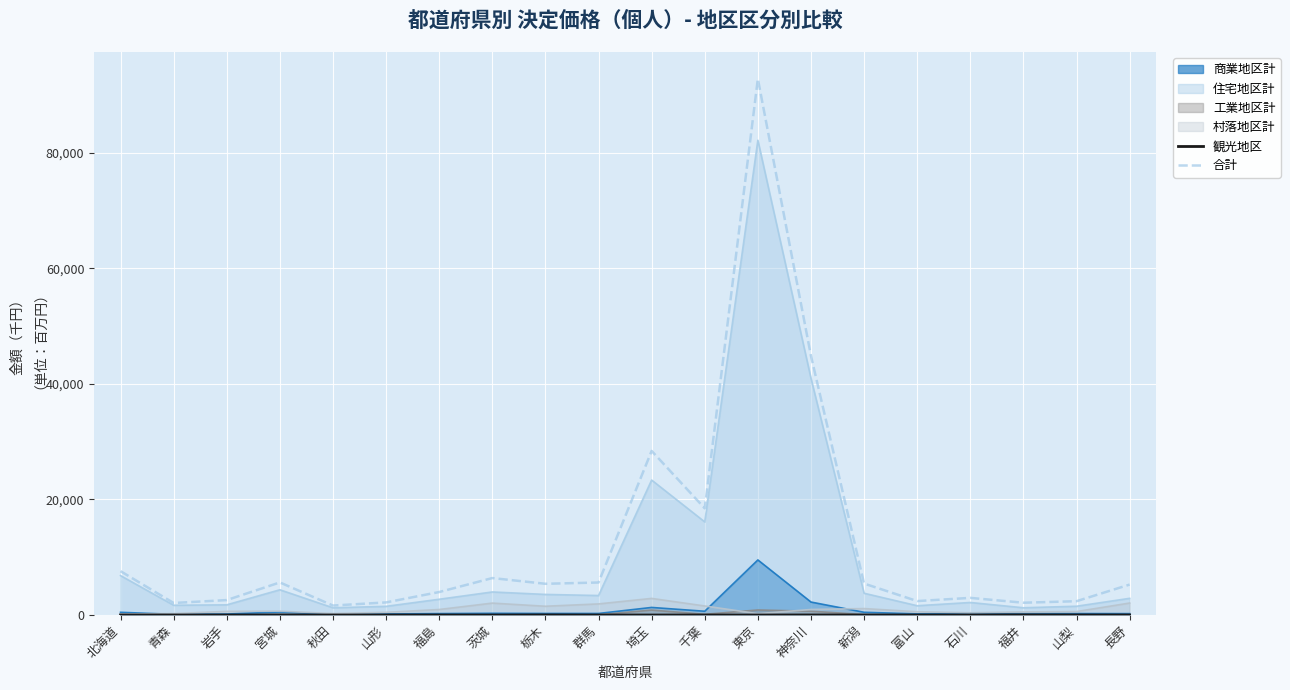

At which category does the chart reach its minimum across all series?

東京